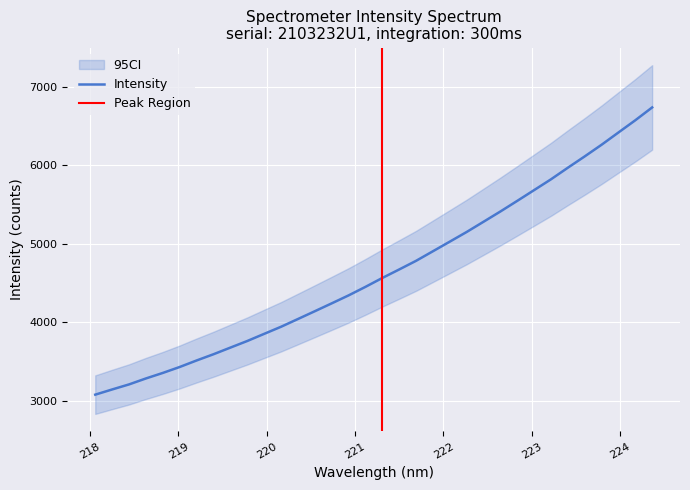

What position from the right is 219.2067?

28